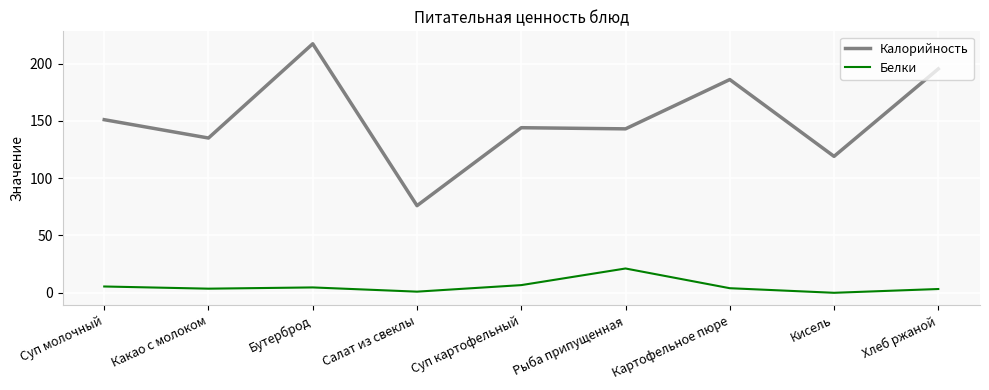

Read the Калорийность value at Суп картофельный.

144.0